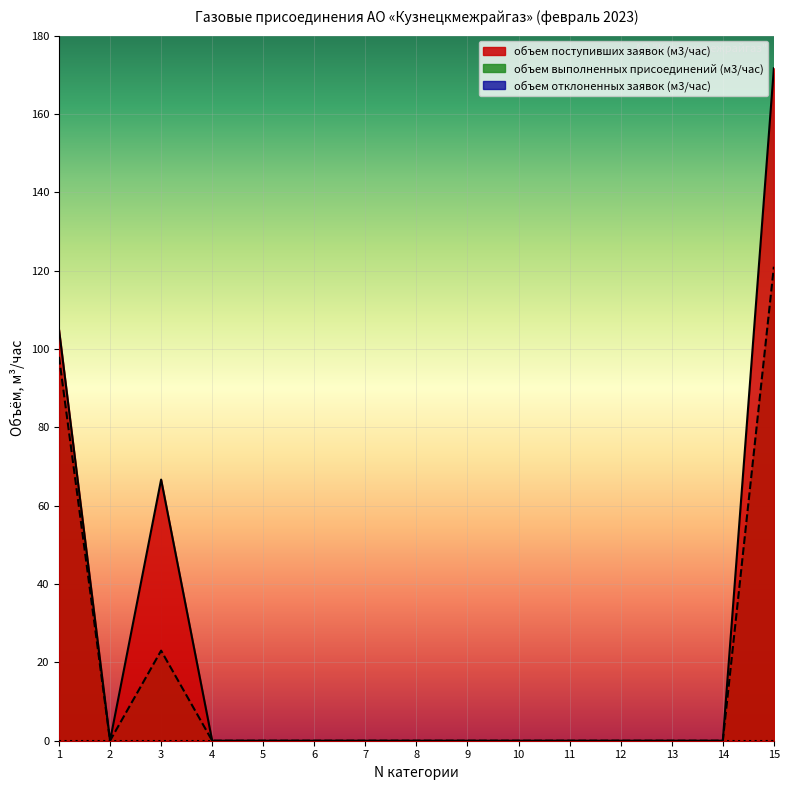

What is the sum of all объем поступивших заявок (м3/час) values?

343.3